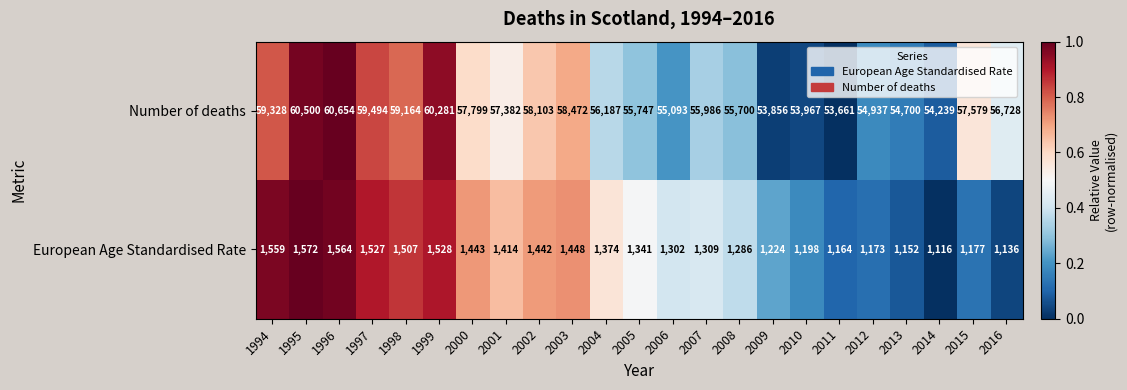

At which category is the sum across all series the highest?

1996